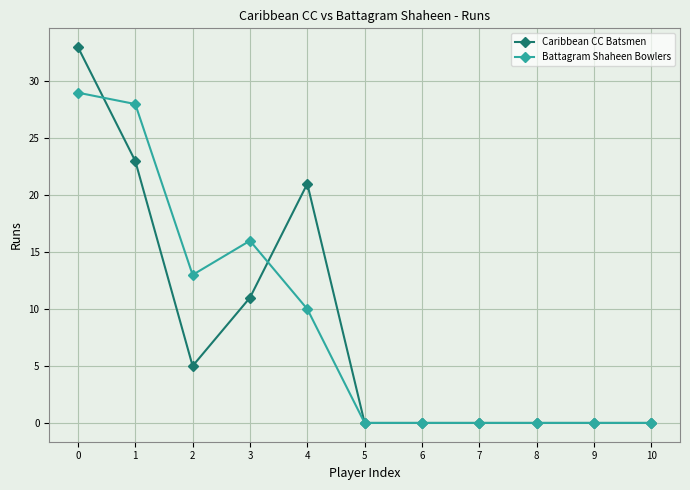

The Battagram Shaheen Bowlers series shows 0 at 7. True or false?

True